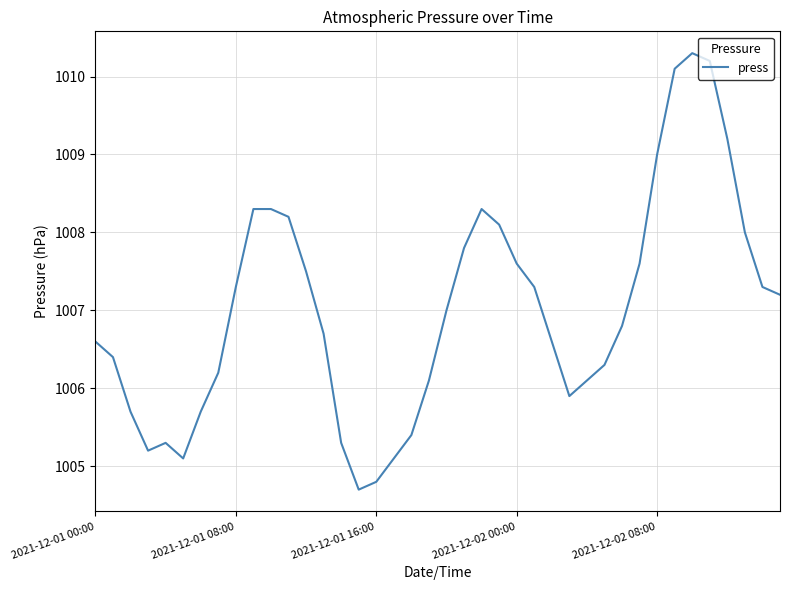

What is the sum of all values?

40280.6